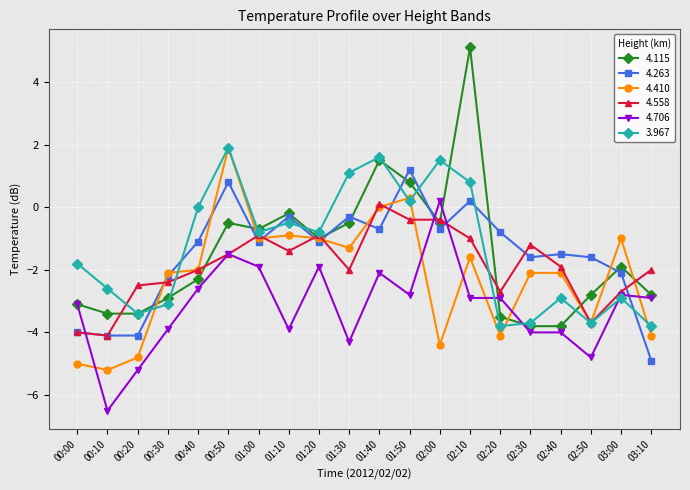

What is the difference between the 3.967 values at 02:20 and 01:50?

4.0